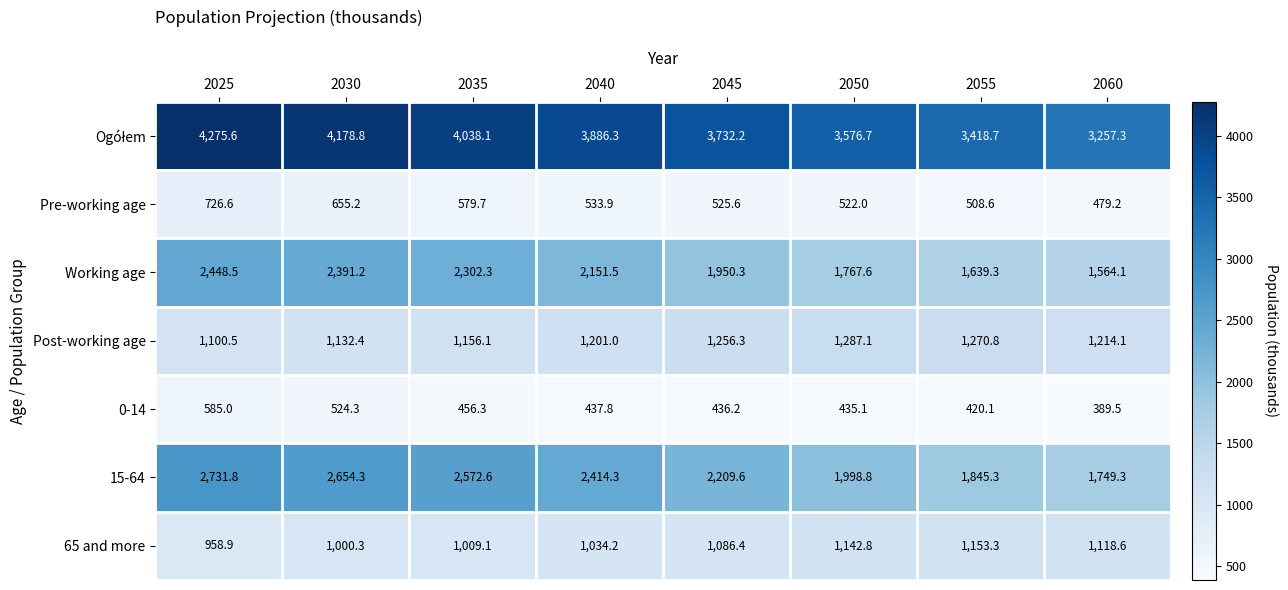

What is the sum of all Pre-working age values?

4530.8